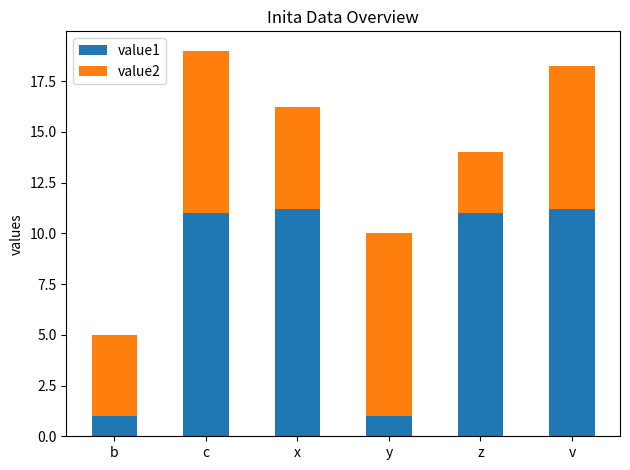

What is the difference between the maximum and second lowest values in the value1 series?

10.2